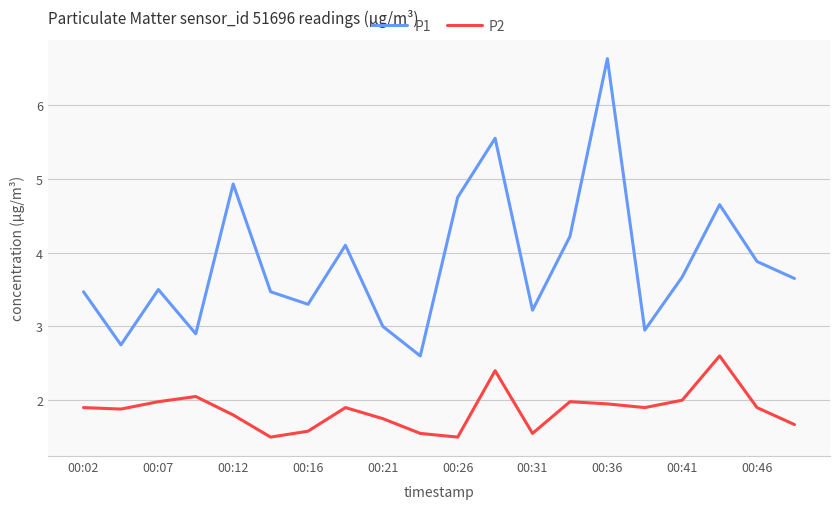

At how many categories does at least one series exceed 1?

20